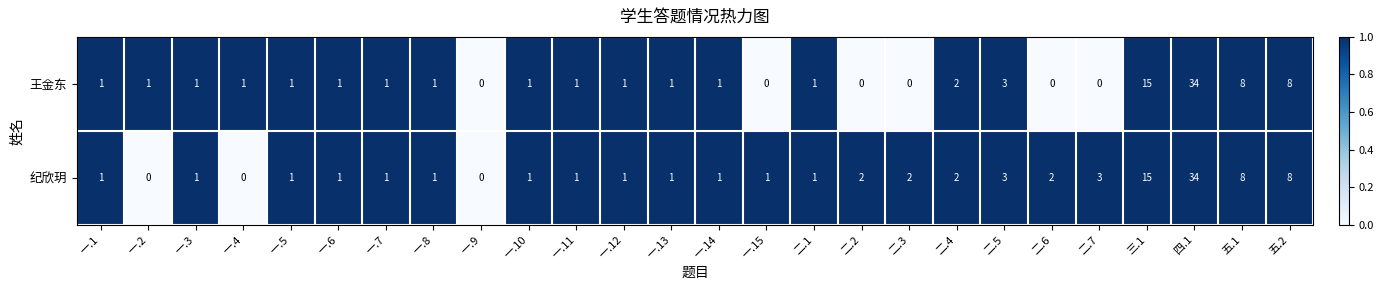

Which series has the largest total across all categories?

纪欣玥